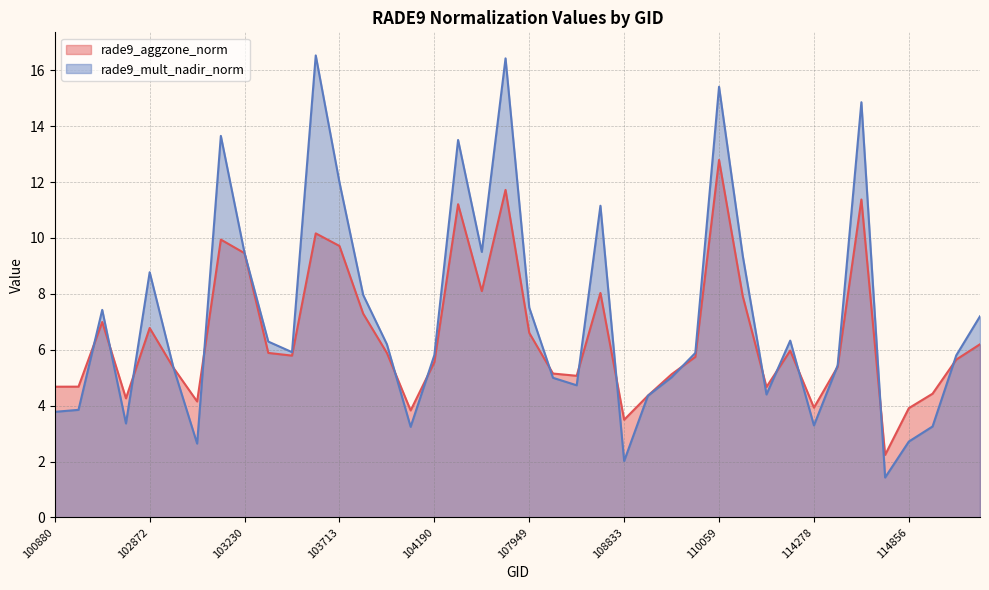

Which has a higher value, 103831 or 108474?

103831